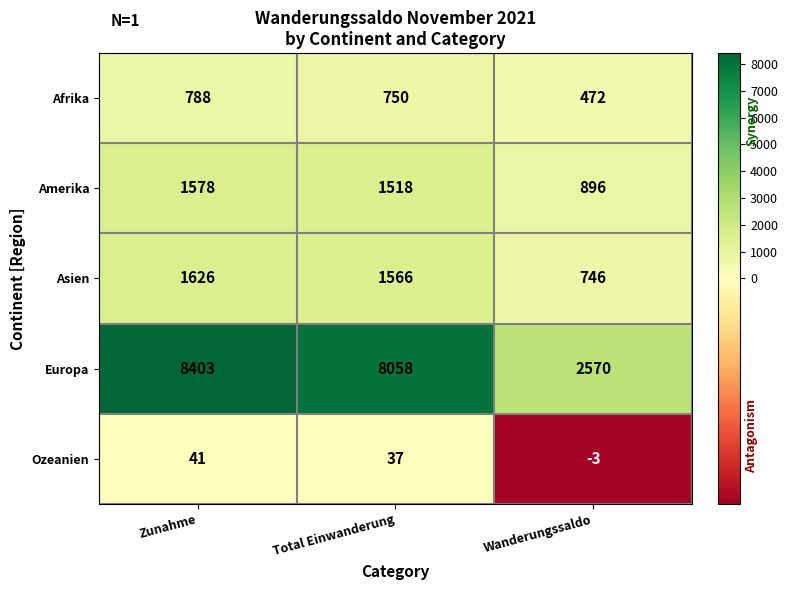

Which series has the largest range (max minus min)?

Europa